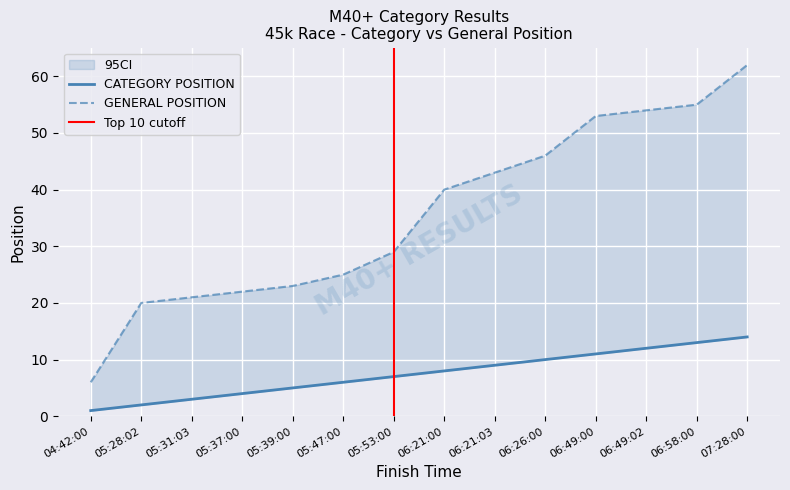

What is the value of the GENERAL POSITION point at the 3rd from the left?

21